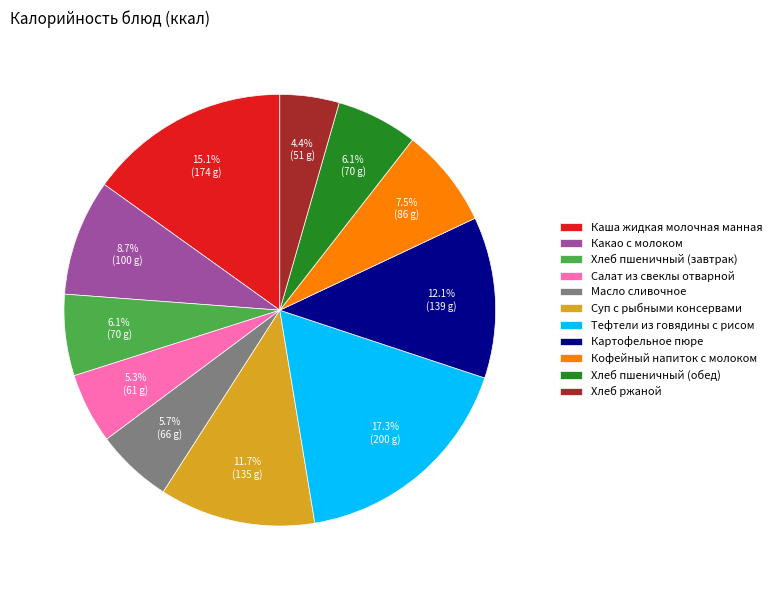

Approximately how many times larger is the value at Кофейный напиток с молоком compared to Хлеб ржаной?

1.7